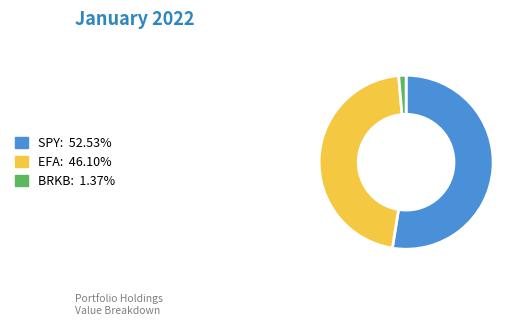

Does any single category account for the majority?

Yes